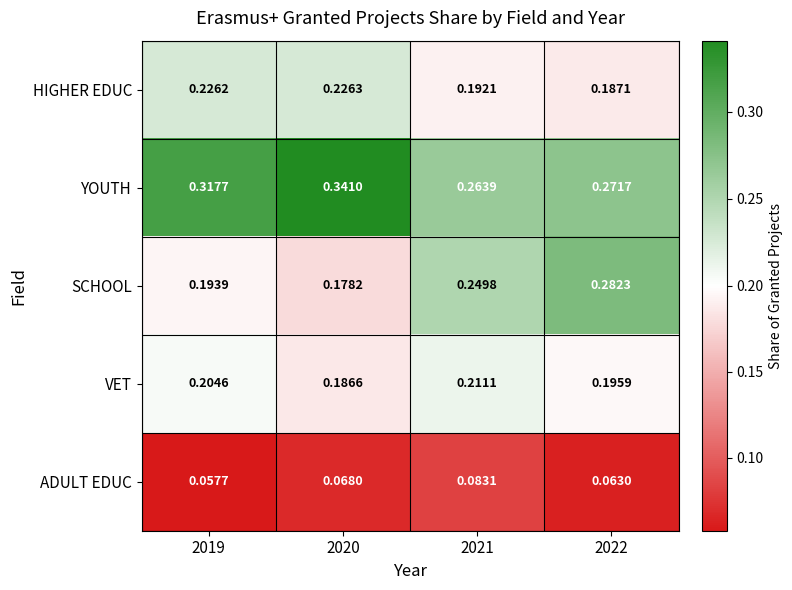

List the series in order of their peak value, highest first.

YOUTH, SCHOOL, HIGHER EDUC, VET, ADULT EDUC